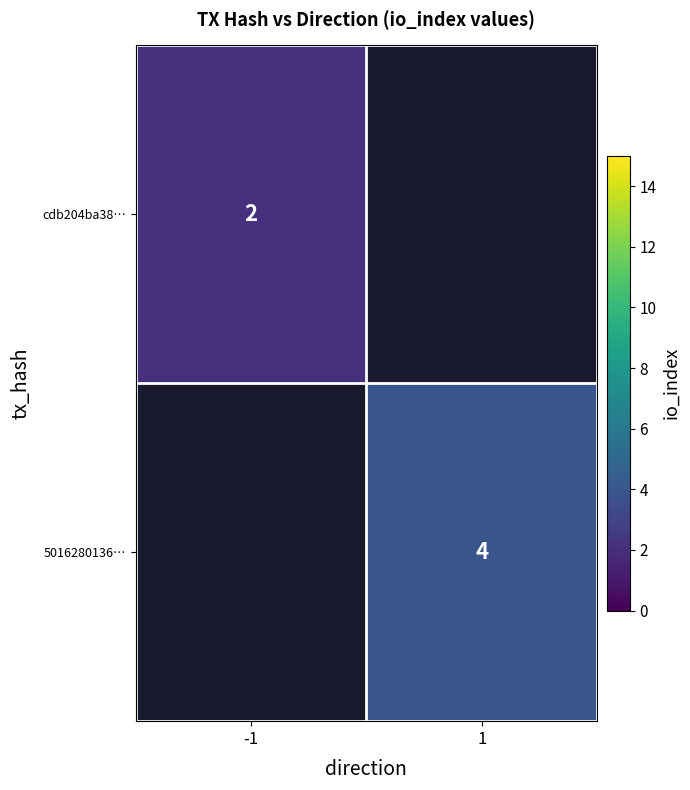

True or false: cdb204ba38… has a value of 2 at -1.

True